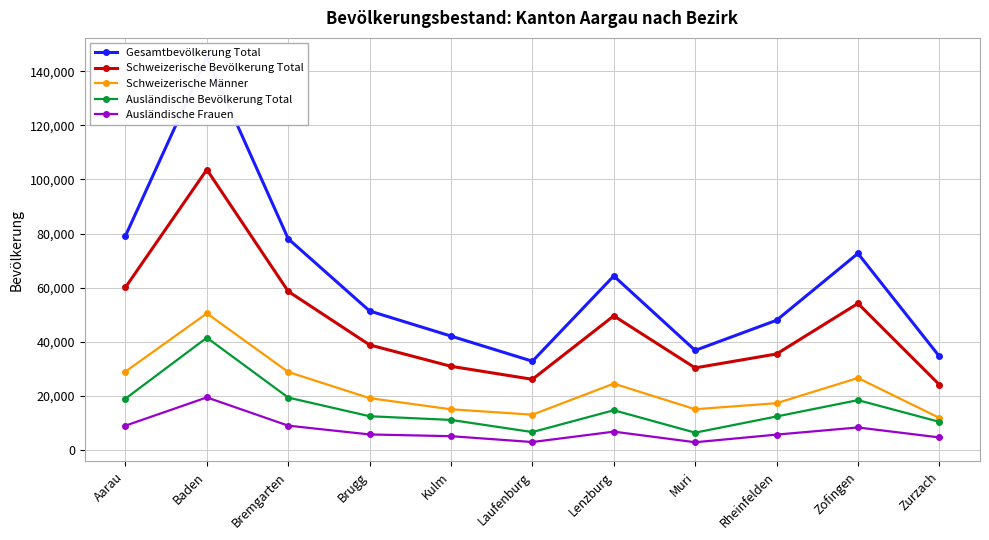

Reading left to right, what are all the values shown in this chart?

Gesamtbevölkerung Total: 79185	145198	78080	51416	42145	32854	64356	36858	47983	72680	34669
Schweizerische Bevölkerung Total: 60147	103648	58659	38881	30975	26174	49612	30391	35540	54196	24200
Schweizerische Männer: 29034	50527	28876	19216	15096	13108	24580	15116	17358	26661	11934
Ausländische Bevölkerung Total: 19038	41550	19421	12535	11170	6680	14744	6467	12443	18484	10469
Ausländische Frauen: 9059	19486	9051	5805	5162	3000	6839	2924	5743	8386	4704